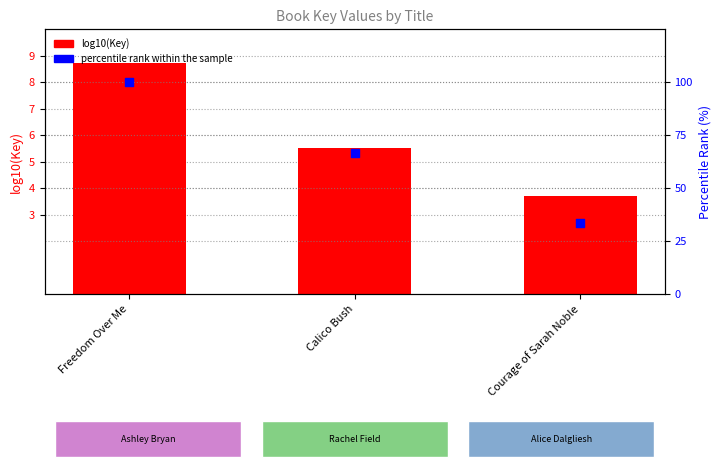

Which series contains the lowest Y value?

log10(Key)